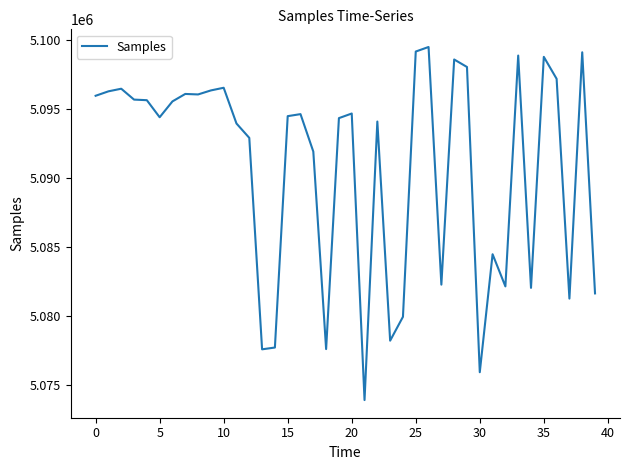

What is the maximum value shown in the chart?

5099507